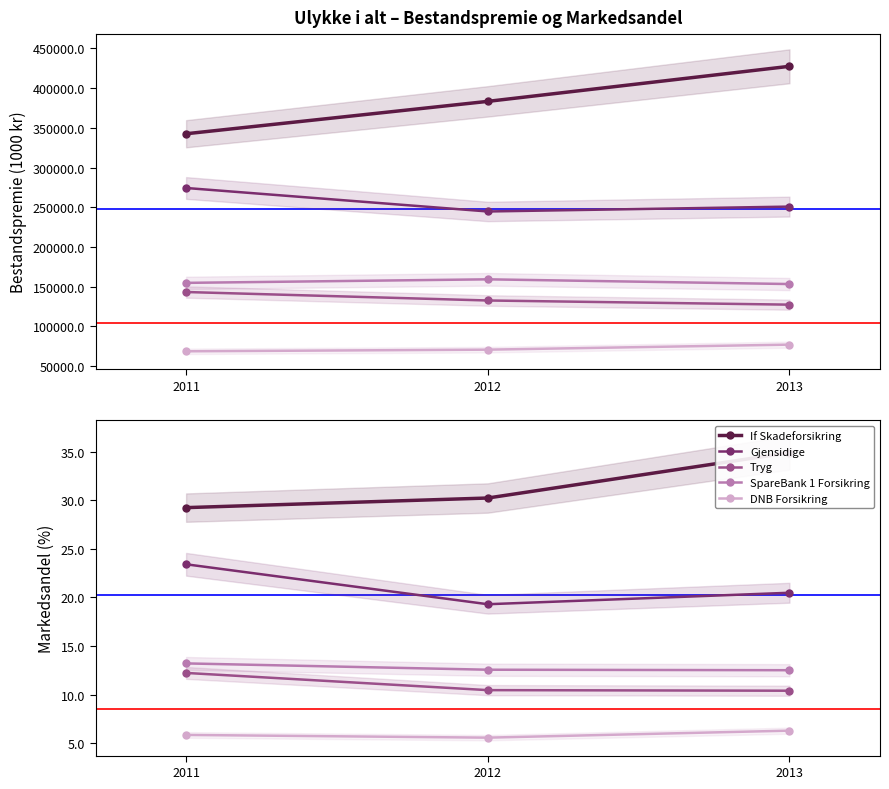

Which category has the lowest value in the If Skadeforsikring series?

2011